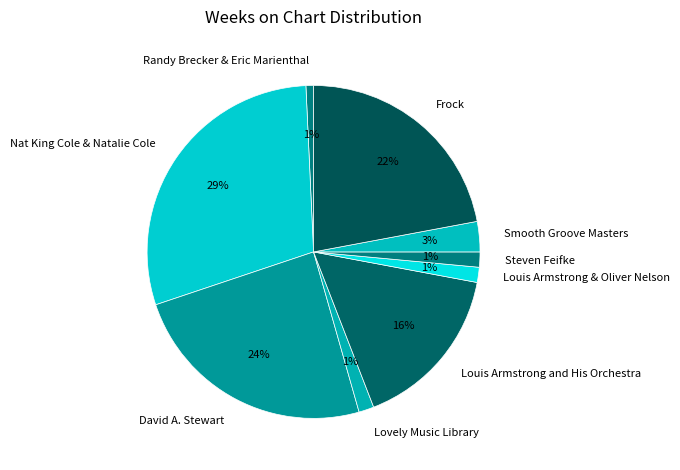

Which has a higher value, Nat King Cole & Natalie Cole or Smooth Groove Masters?

Nat King Cole & Natalie Cole